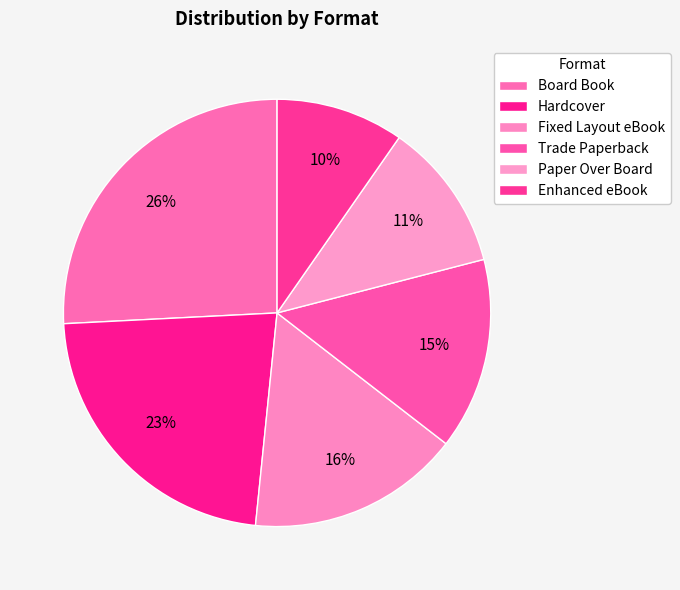

Is there any slice that represents more than half of the pie?

No